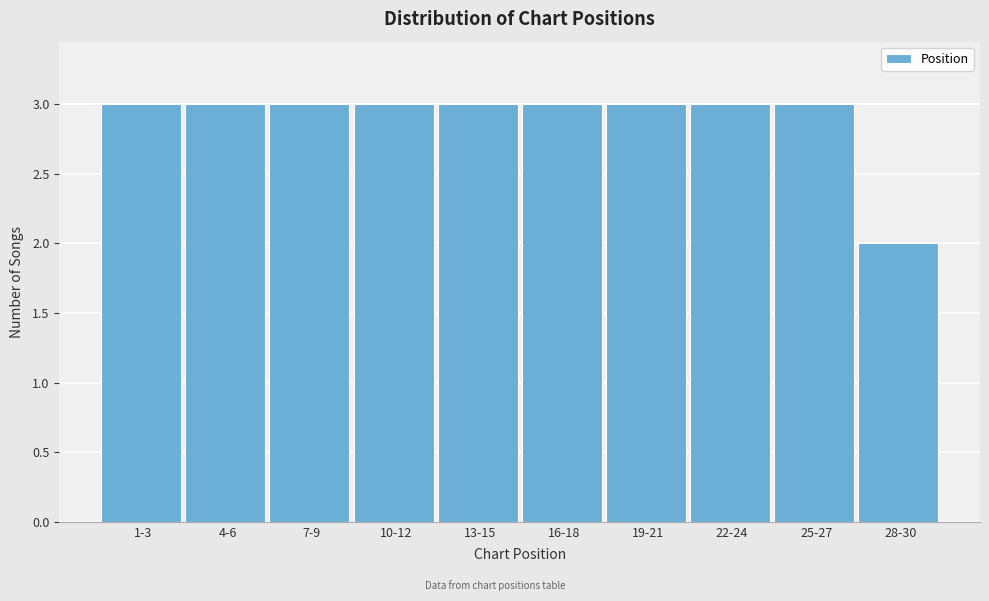

Reading left to right, transcribe all the data shown in this chart.

1-3=3	4-6=3	7-9=3	10-12=3	13-15=3	16-18=3	19-21=3	22-24=3	25-27=3	28-30=2